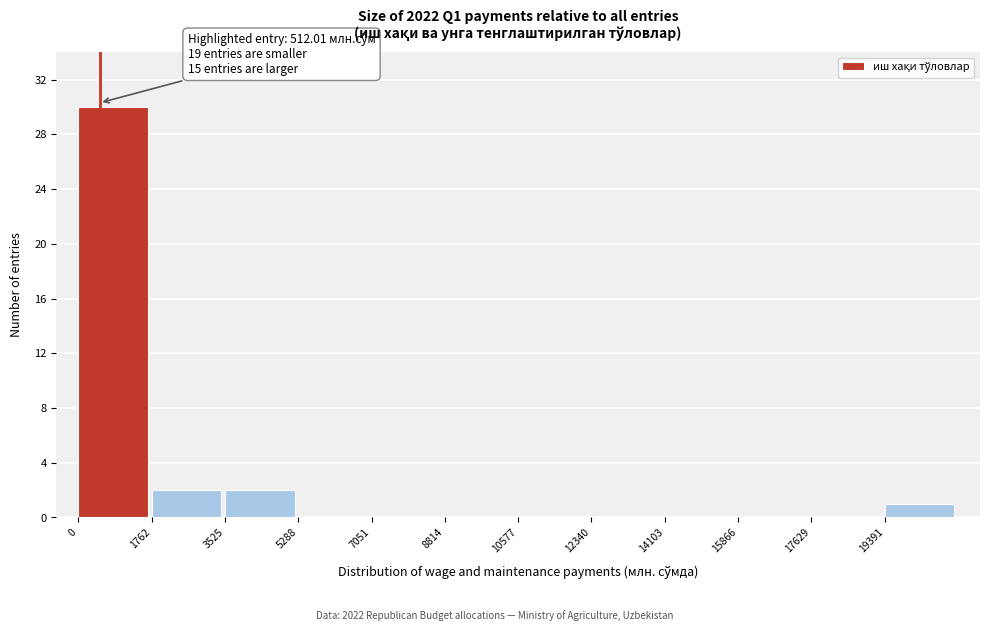

Which range on the x-axis has the tallest bar?

0 to 1800